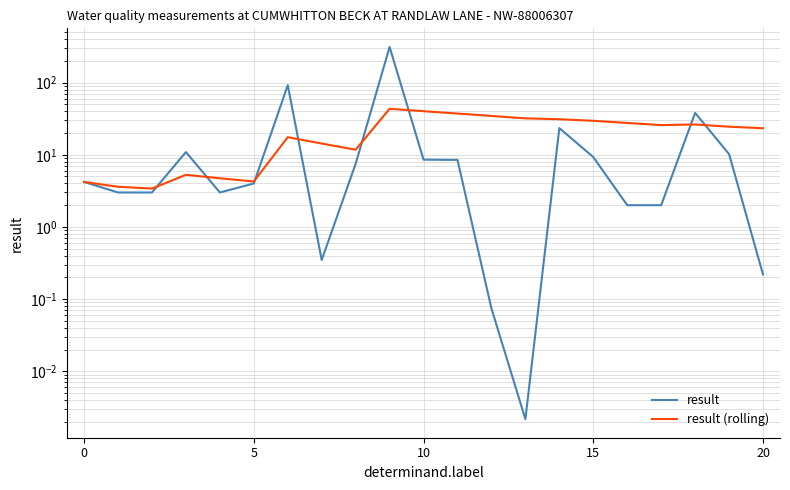

Rank the series at 11 from lowest to highest value.

result, result (rolling)